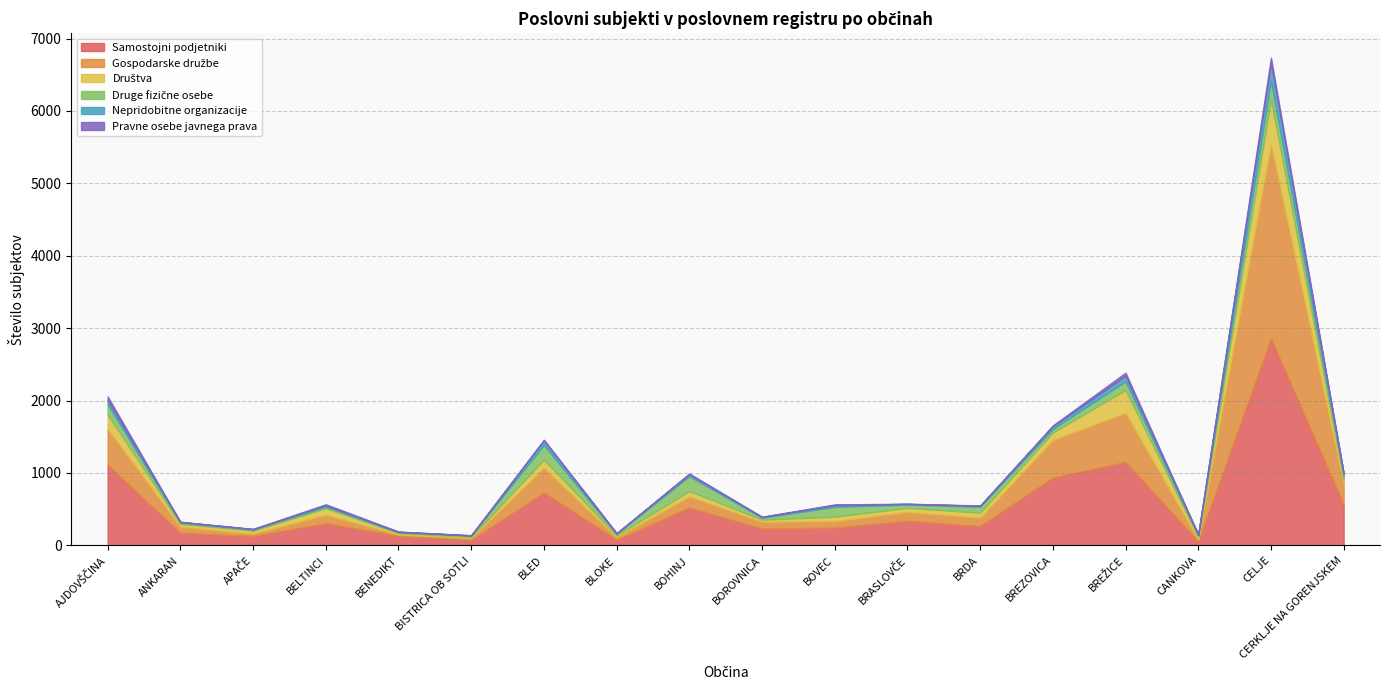

The Društva series shows 35 at BELTINCI. True or false?

False